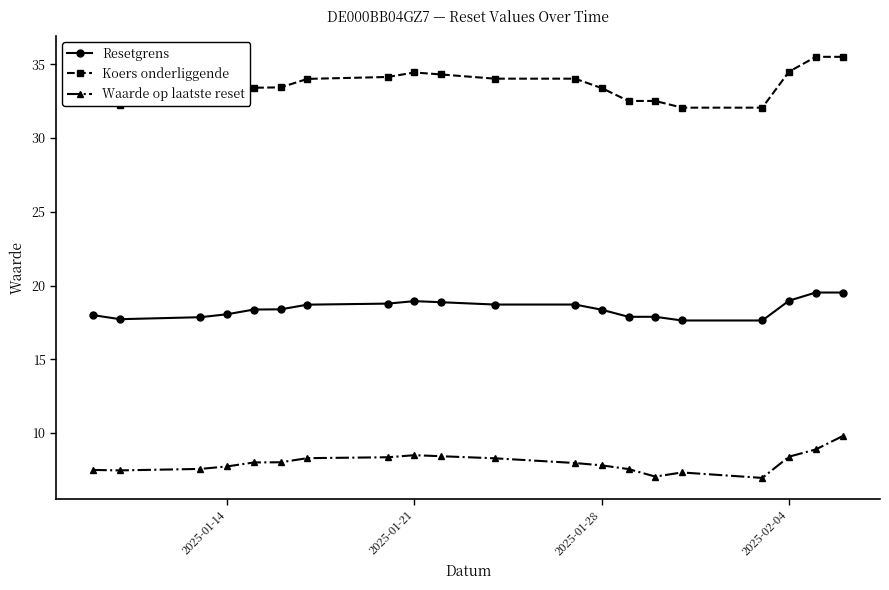

Which series has the largest range (max minus min)?

Koers onderliggende